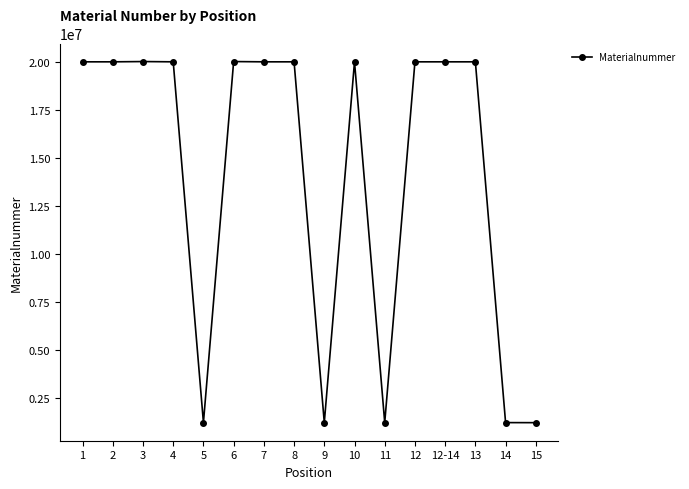

How many values are below 20002944?

8